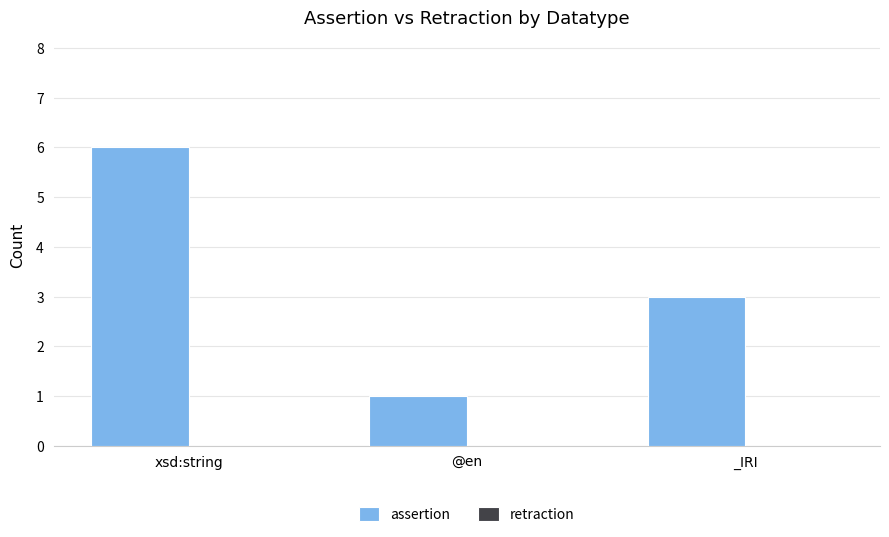

Does the chart contain any negative values?

No